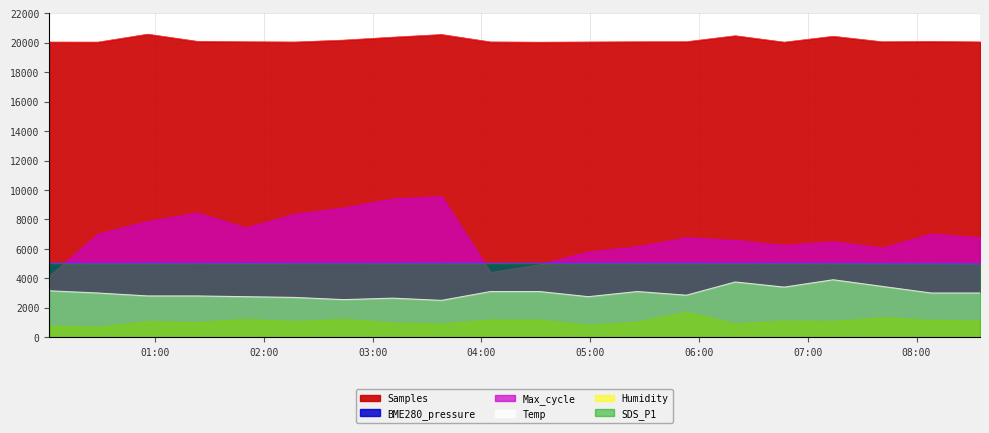

In Max_cycle, how many points are higher than both neighbors (excluding endpoints)?

5